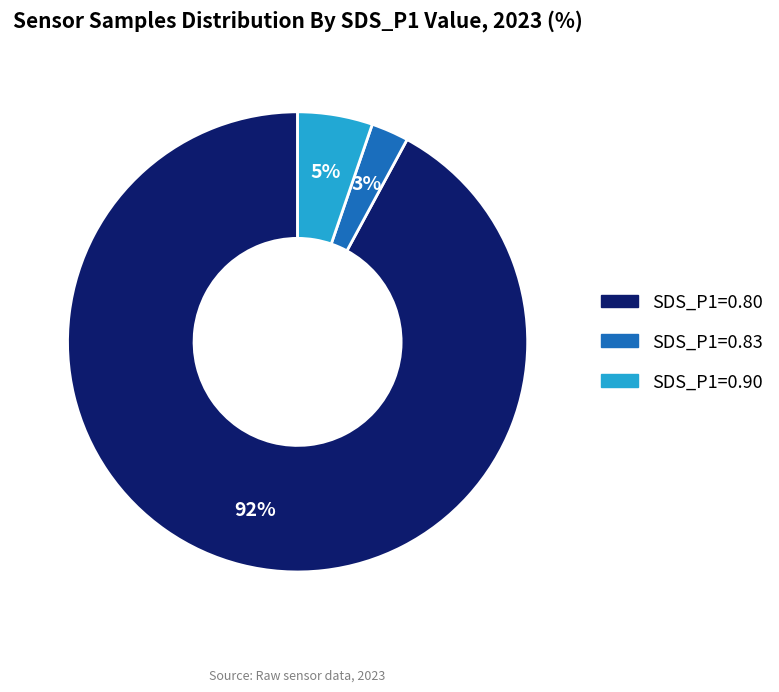

True or false: SDS_P1=0.80 accounts for 92% of the total.

True